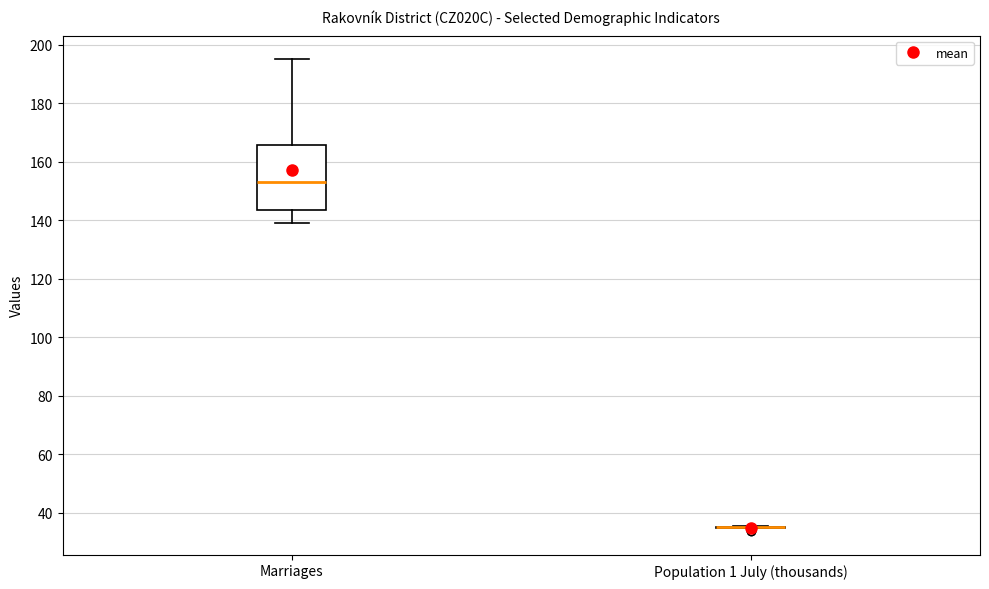

Where is the upper edge of the box for Marriages on the y-axis? The values are not printed on the chart, so give them approximately, as read against the axis.

166